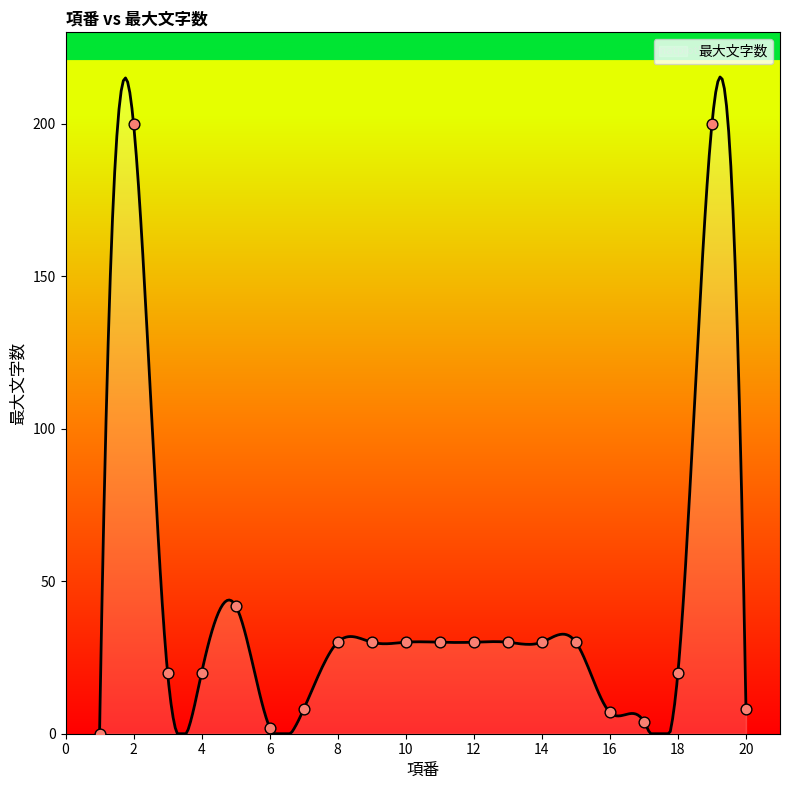

What is the change in value from 5 to 7?

-34